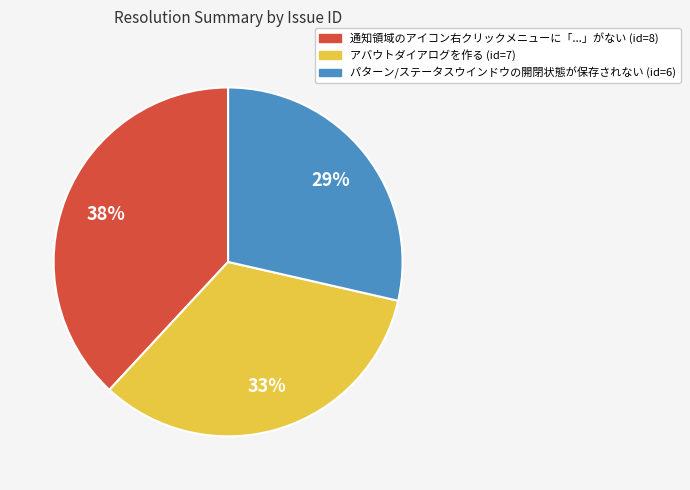

To the nearest percent, what is the average slice percentage?

33%